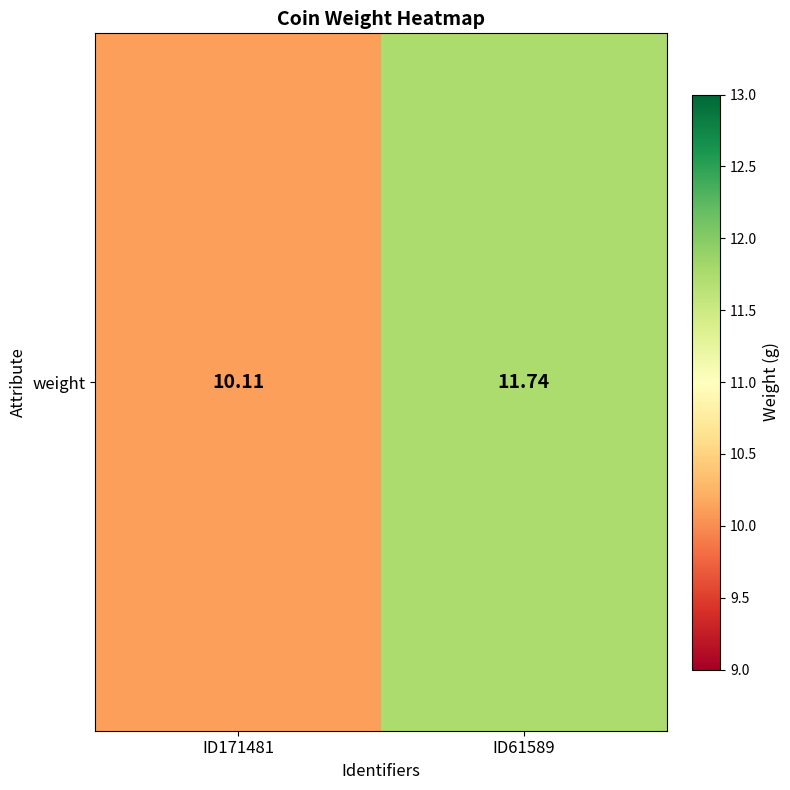

Where is the data nearest to the value 10?

ID171481